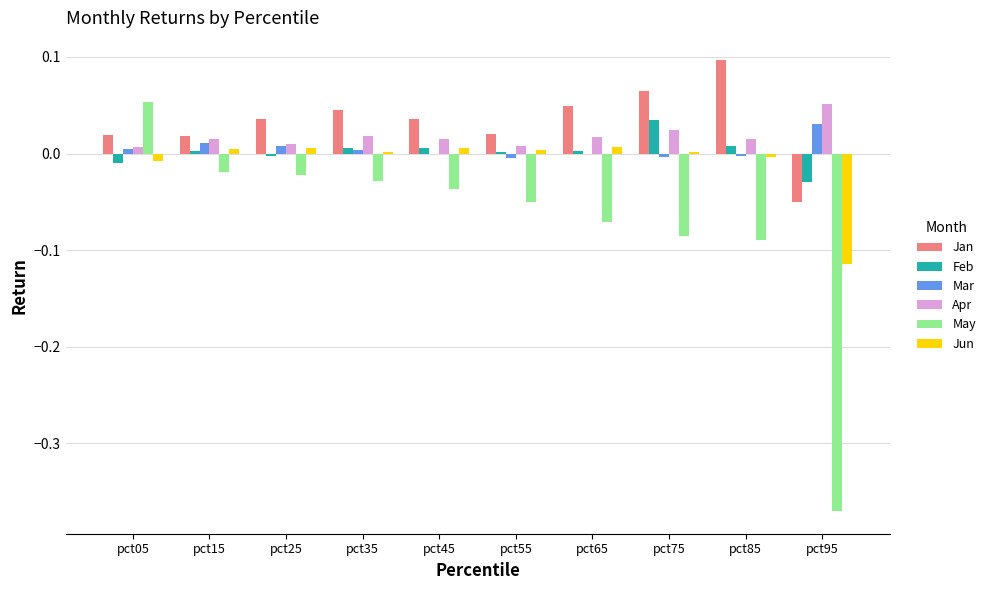

Where does the Jan series first go above 0?

pct05